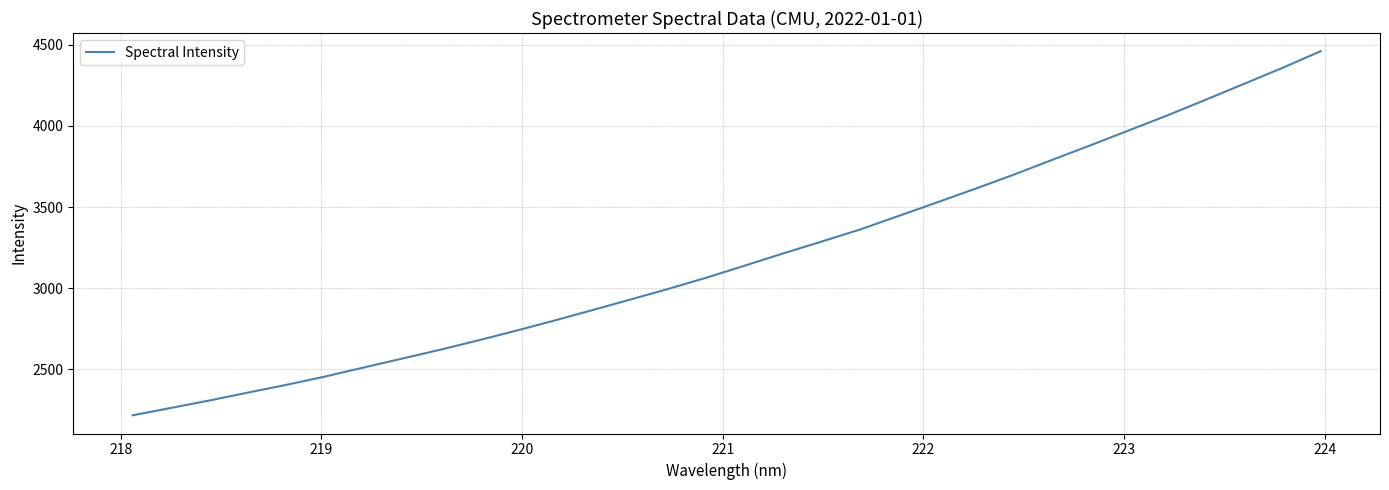

What is the minimum value shown in the chart?

2217.1